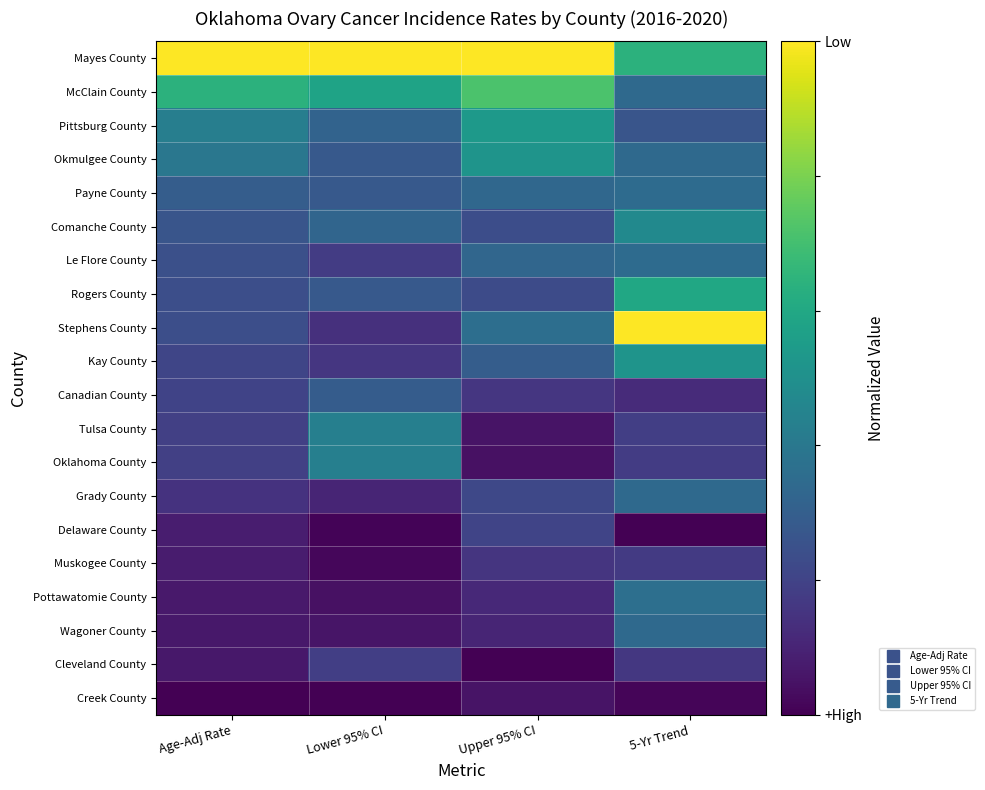

How many data points does each series have?

4